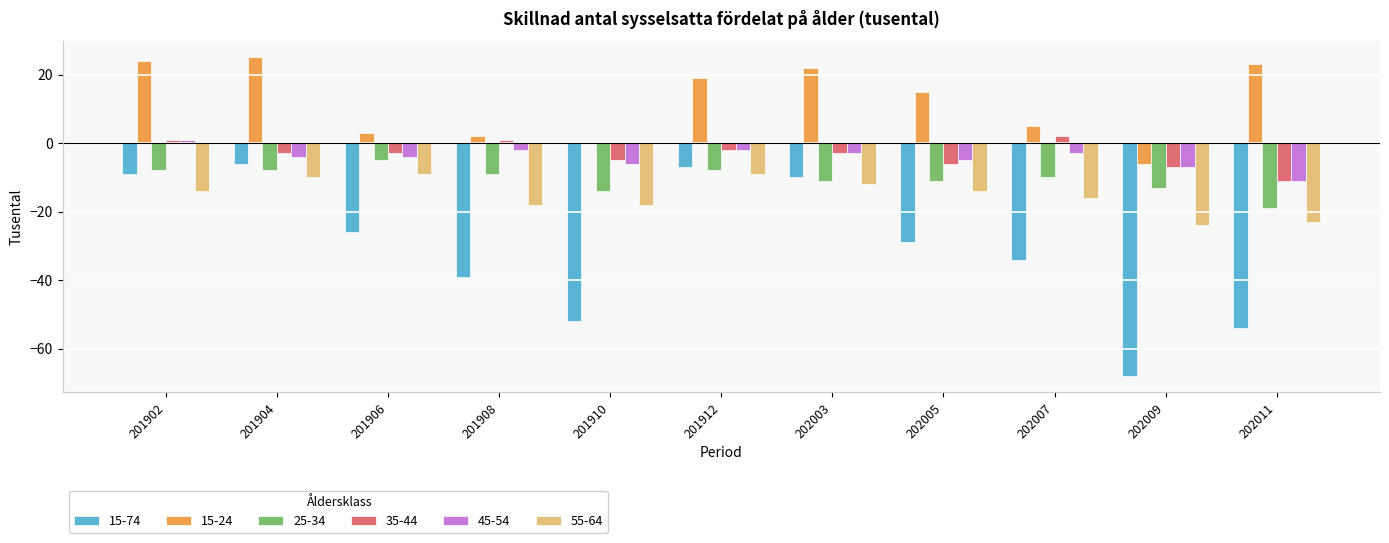

What is the maximum value shown in the chart?

25